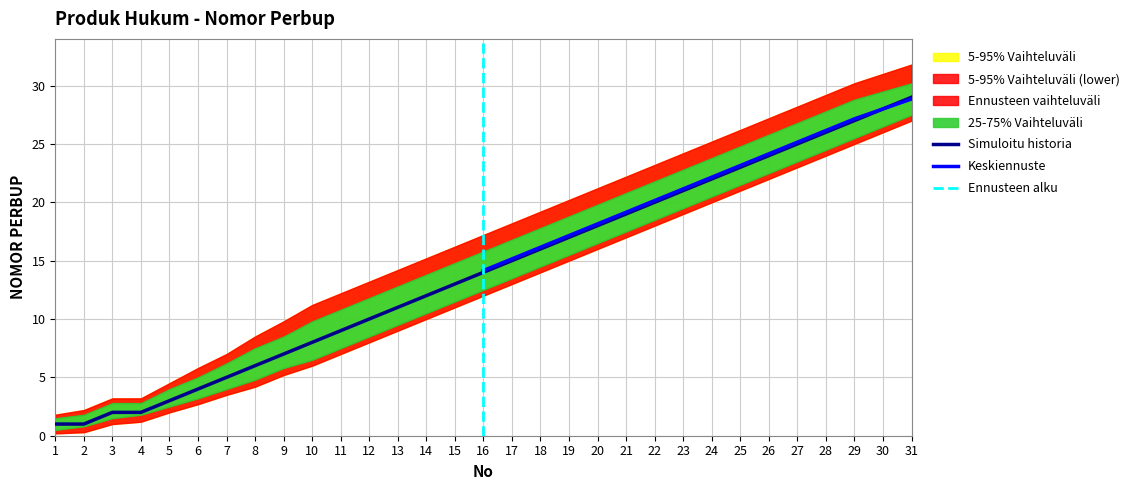

What is the change in value from 21 to 24?

+3